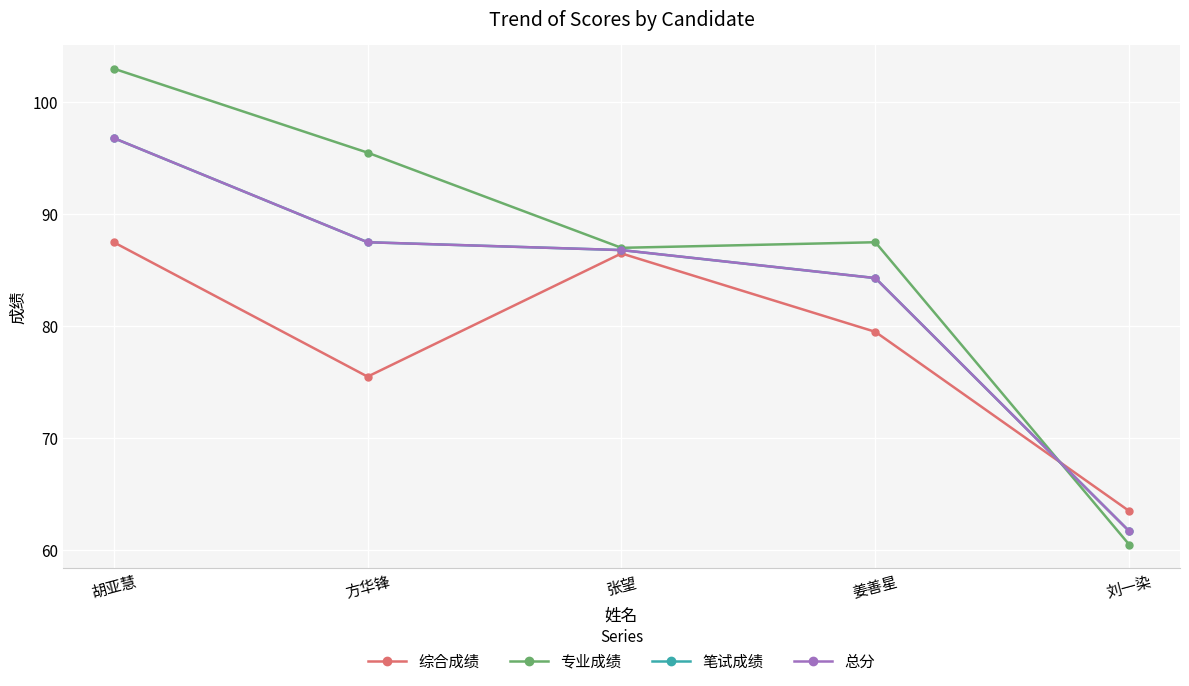

How many times do 专业成绩 and 总分 cross each other?

1